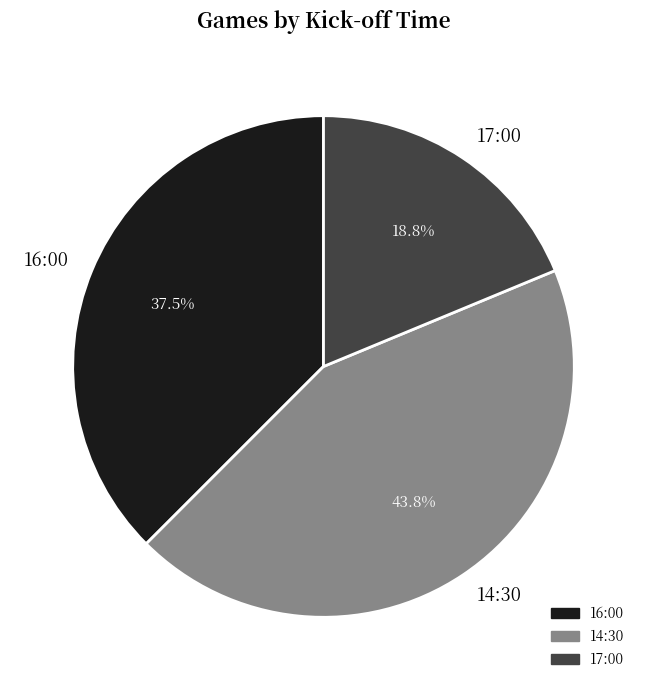

Which slice is the smallest?

17:00